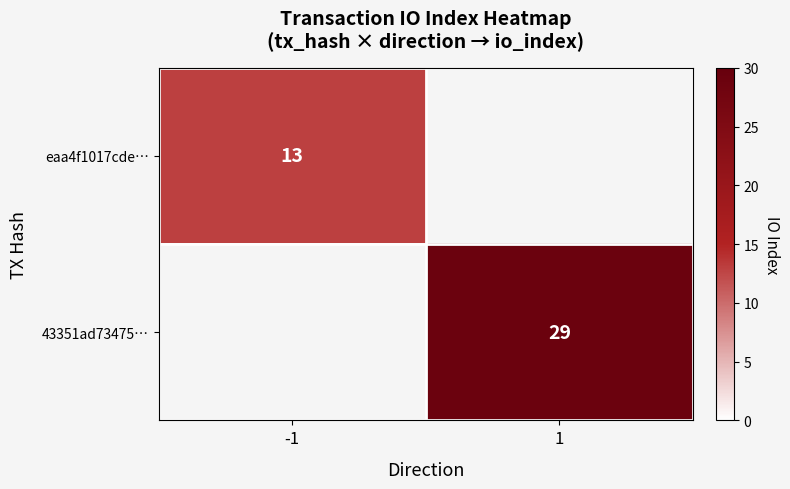

Is it true that eaa4f1017cde… equals 5 at -1?

False